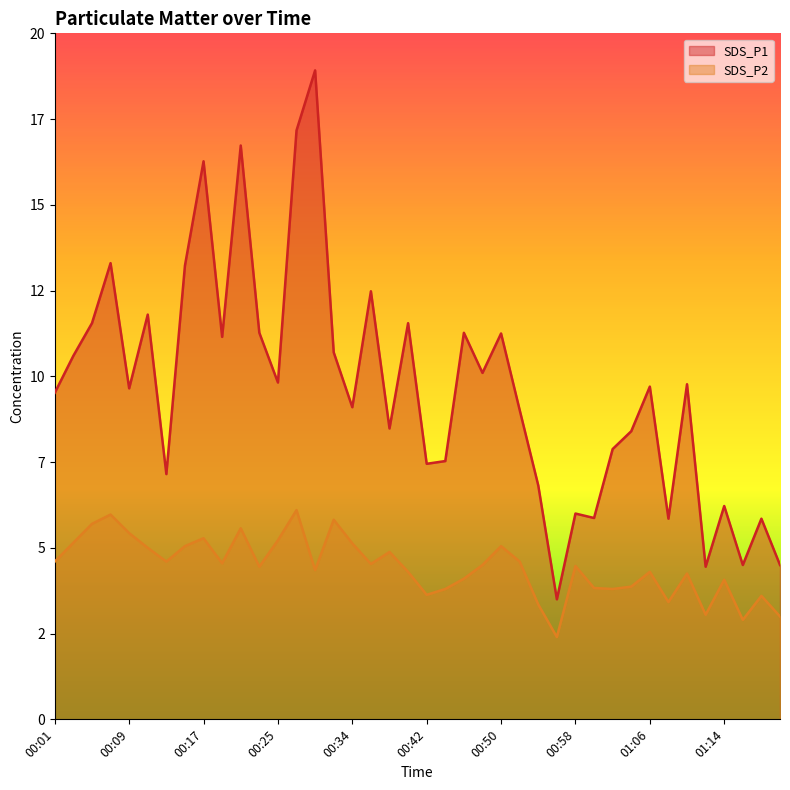

At how many categories does at least one series exceed 3?

40